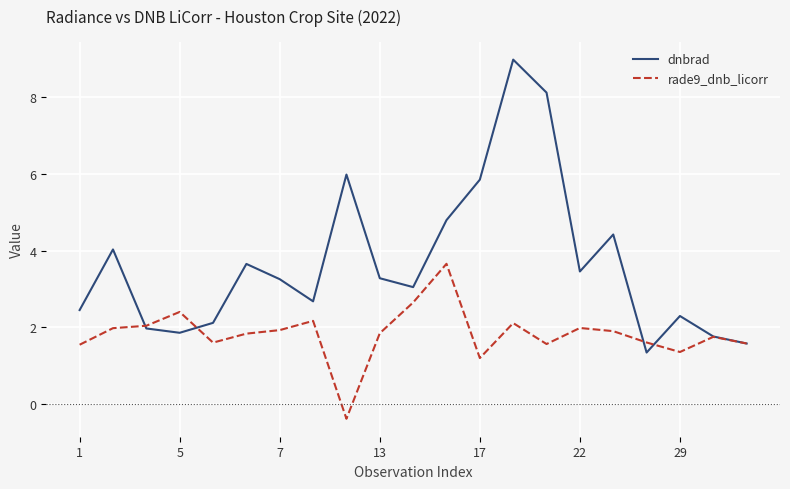

List the series in order of their peak value, lowest first.

rade9_dnb_licorr, dnbrad